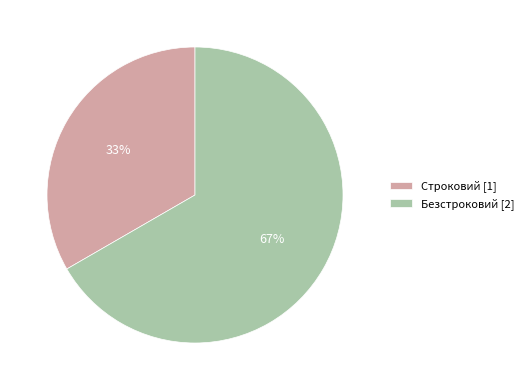

What is the ratio of the value at Безстроковий to the value at Строковий?

2.0